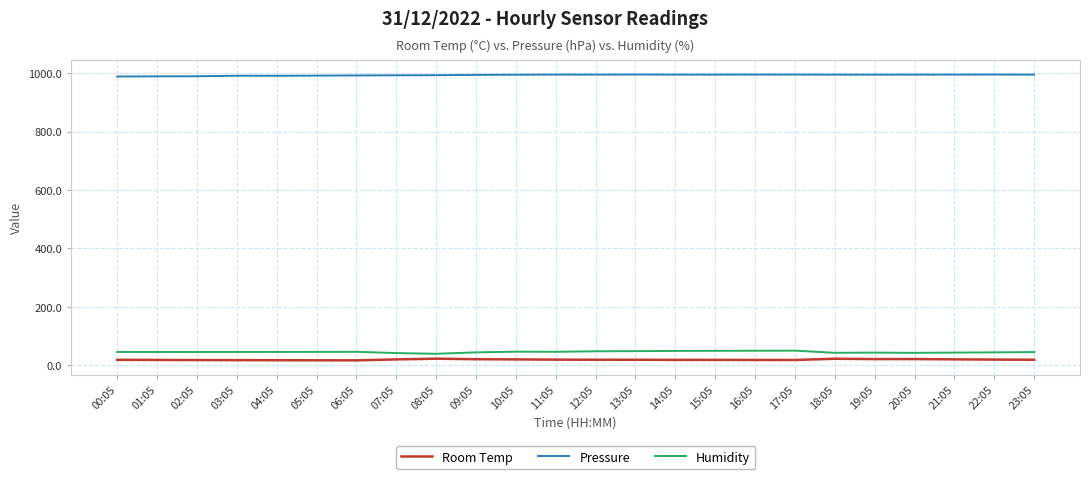

What are all the series names shown in the legend?

Room Temp, Pressure, Humidity